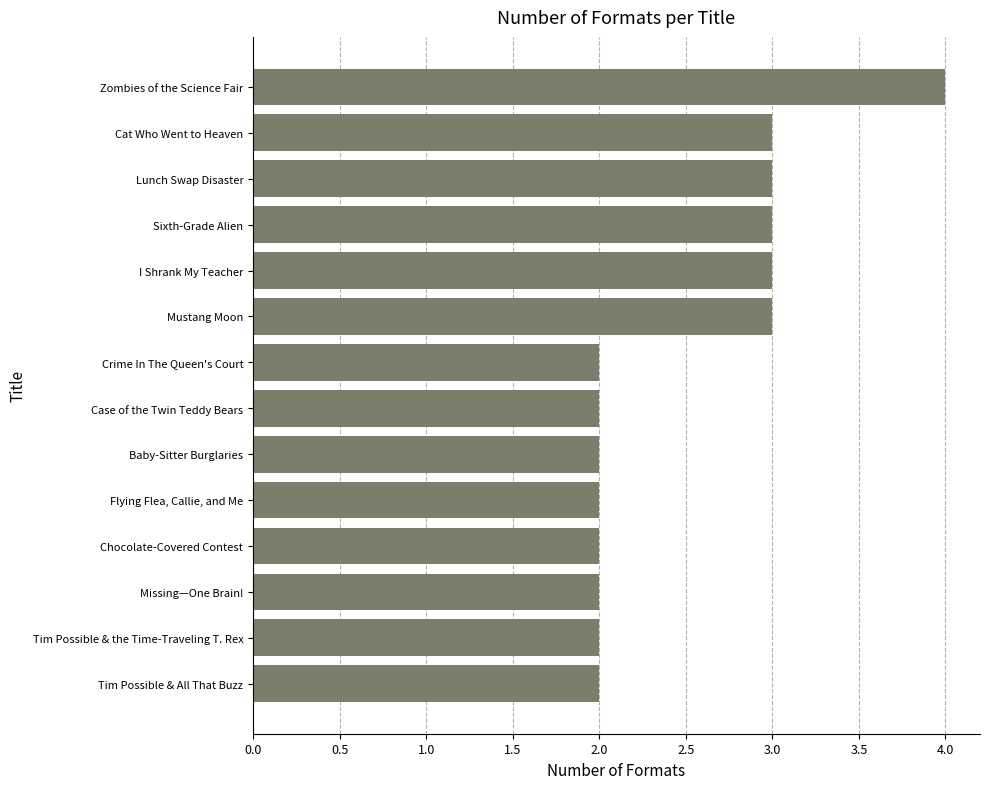

Does the chart contain stacked bars?

No